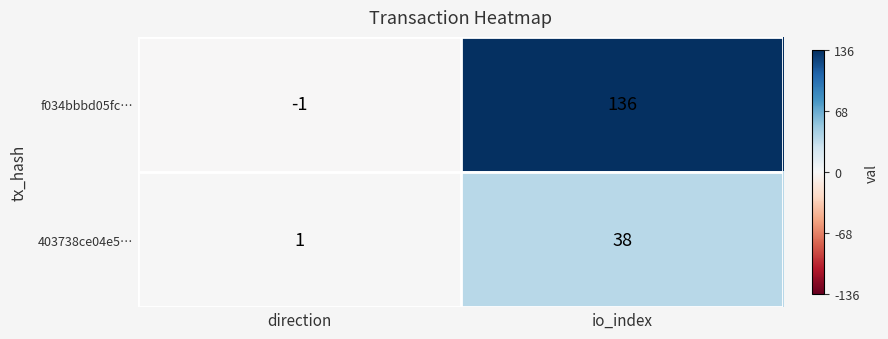

Rank the series at io_index from highest to lowest value.

f034bbbd05fc…, 403738ce04e5…